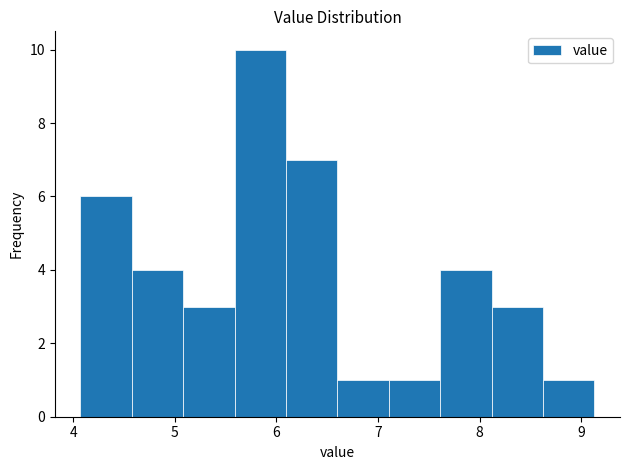

Reading left to right, transcribe this chart: for each bar, give the range it covers on the x-axis and its height. Neither the bar edges nor the heights are printed on the chart, so give them approximately, as read against the axes.

4.1 to 4.6: 6
4.6 to 5.1: 4
5.1 to 5.6: 3
5.6 to 6.1: 10
6.1 to 6.6: 7
6.6 to 7.1: 1
7.1 to 7.6: 1
7.6 to 8.1: 4
8.1 to 8.6: 3
8.6 to 9.1: 1